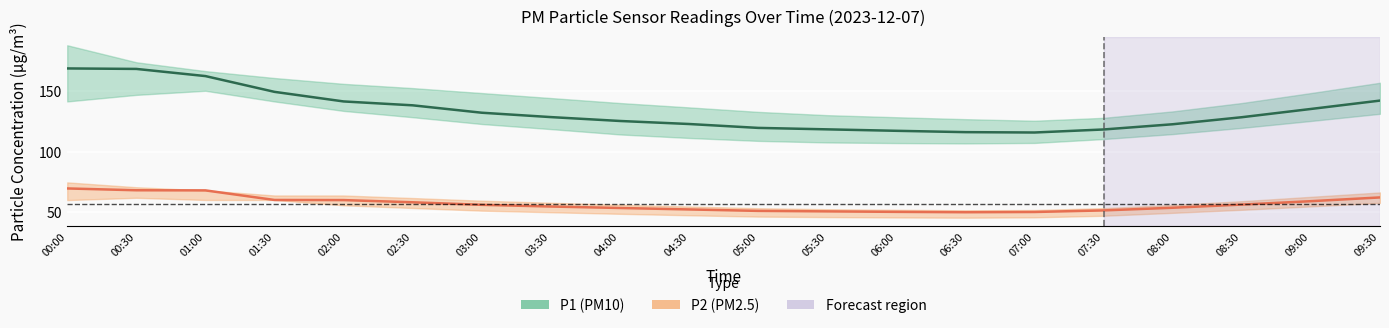

True or false: P1 (PM10) and P2 (PM2.5) cross at least once.

False